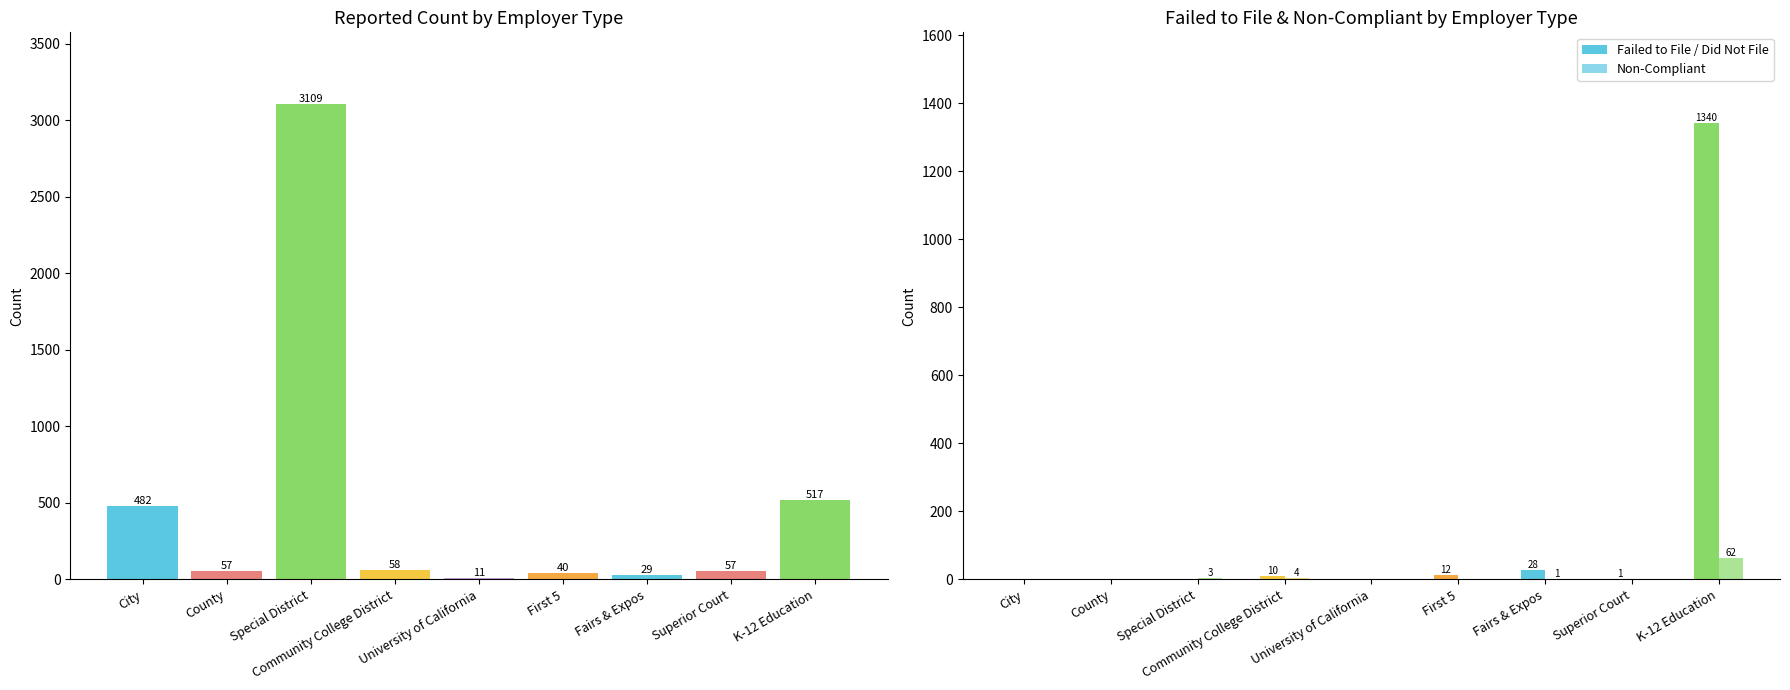

Which series has the largest total across all categories?

Reported